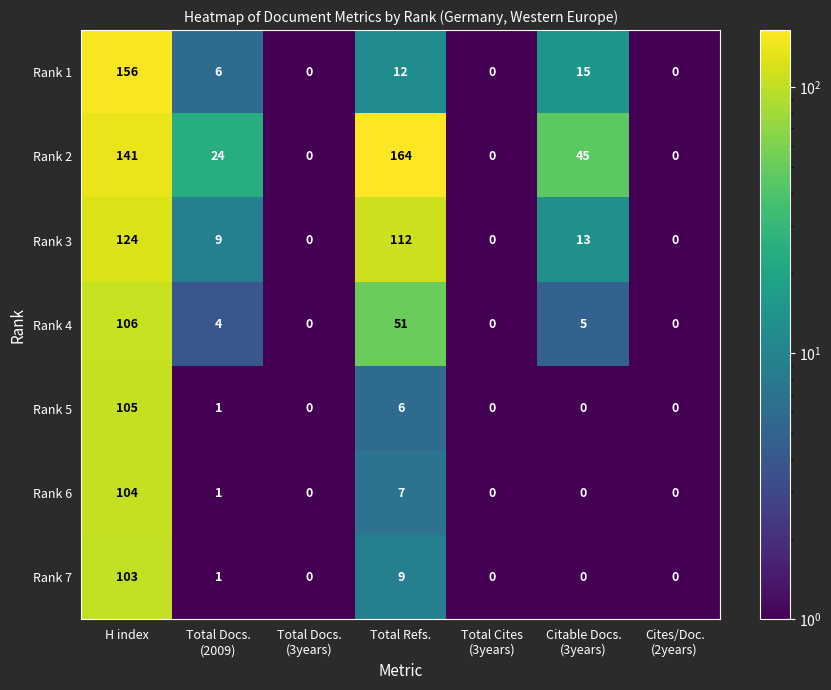

Which series changed the most between Total Refs. and Total Cites
(3years)?

Rank 2